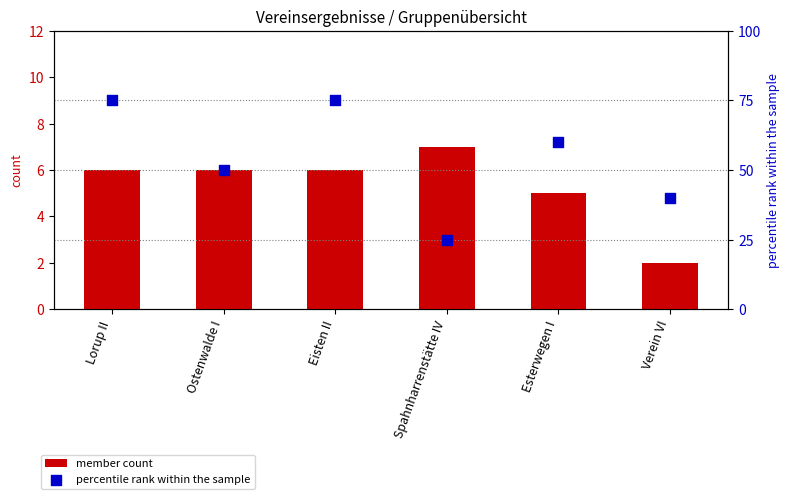

Which series reaches the maximum Y coordinate?

percentile rank within the sample